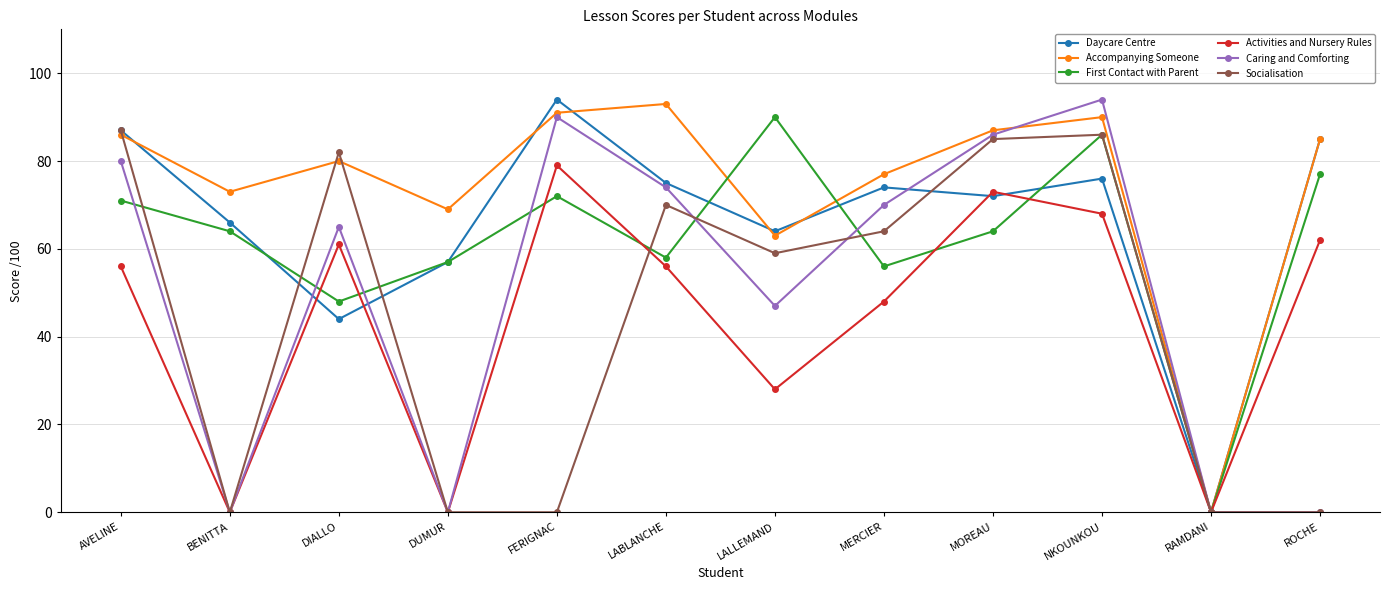

What are all the series names shown in the legend?

Daycare Centre, Accompanying Someone, First Contact with Parent, Activities and Nursery Rules, Caring and Comforting, Socialisation